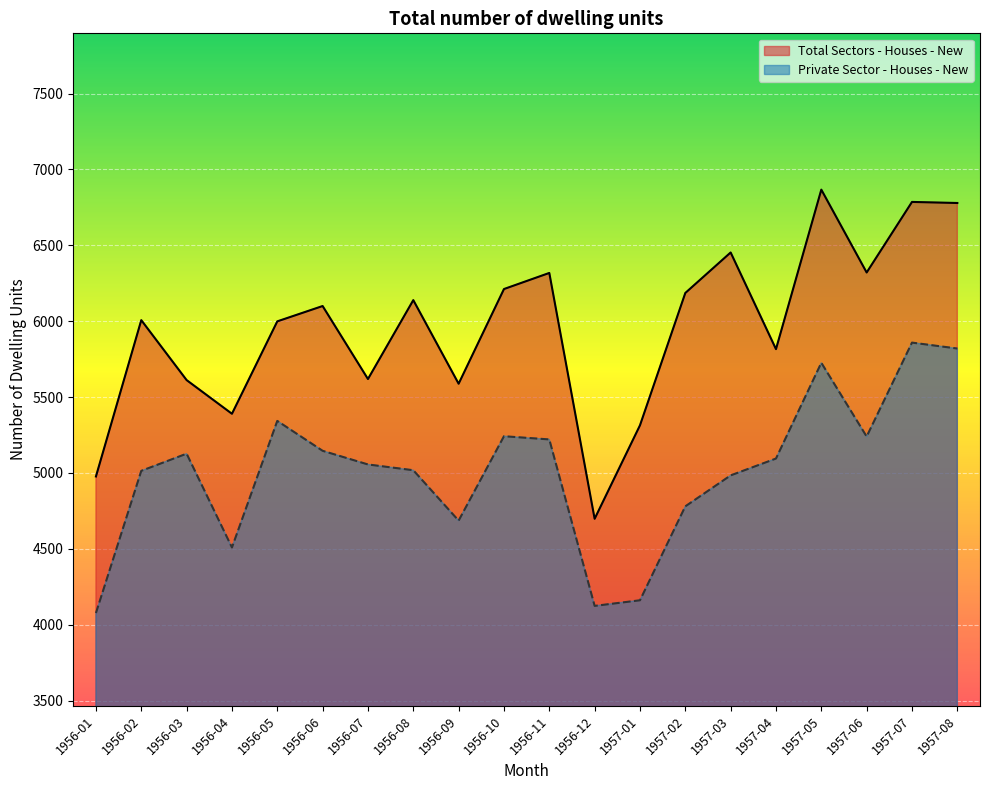

Reading left to right, list all the values displayed in this chart.

Total Sectors - Houses - New: 1956-01=4977	1956-02=6007	1956-03=5612	1956-04=5390	1956-05=5999	1956-06=6100	1956-07=5619	1956-08=6139	1956-09=5588	1956-10=6212	1956-11=6318	1956-12=4698	1957-01=5314	1957-02=6186	1957-03=6453	1957-04=5816	1957-05=6867	1957-06=6321	1957-07=6786	1957-08=6779
Private Sector - Houses - New: 1956-01=4077	1956-02=5014	1956-03=5127	1956-04=4509	1956-05=5343	1956-06=5146	1956-07=5056	1956-08=5018	1956-09=4686	1956-10=5242	1956-11=5221	1956-12=4124	1957-01=4161	1957-02=4780	1957-03=4984	1957-04=5095	1957-05=5726	1957-06=5240	1957-07=5859	1957-08=5820